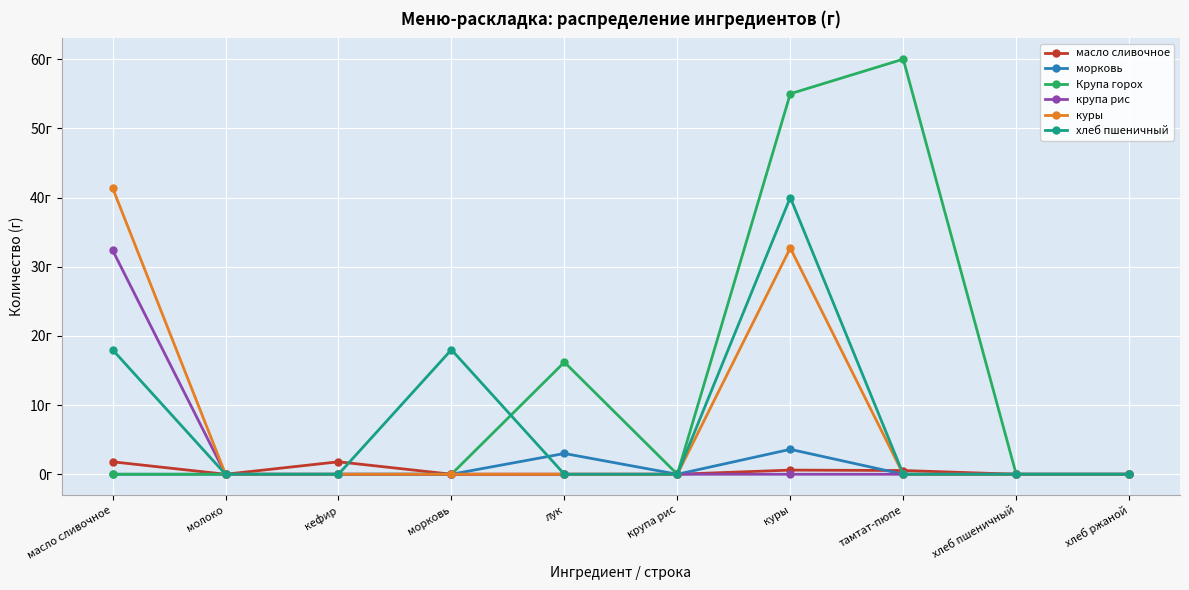

What are all the series names shown in the legend?

масло сливочное, морковь, Крупа горох, крупа рис, куры, хлеб пшеничный